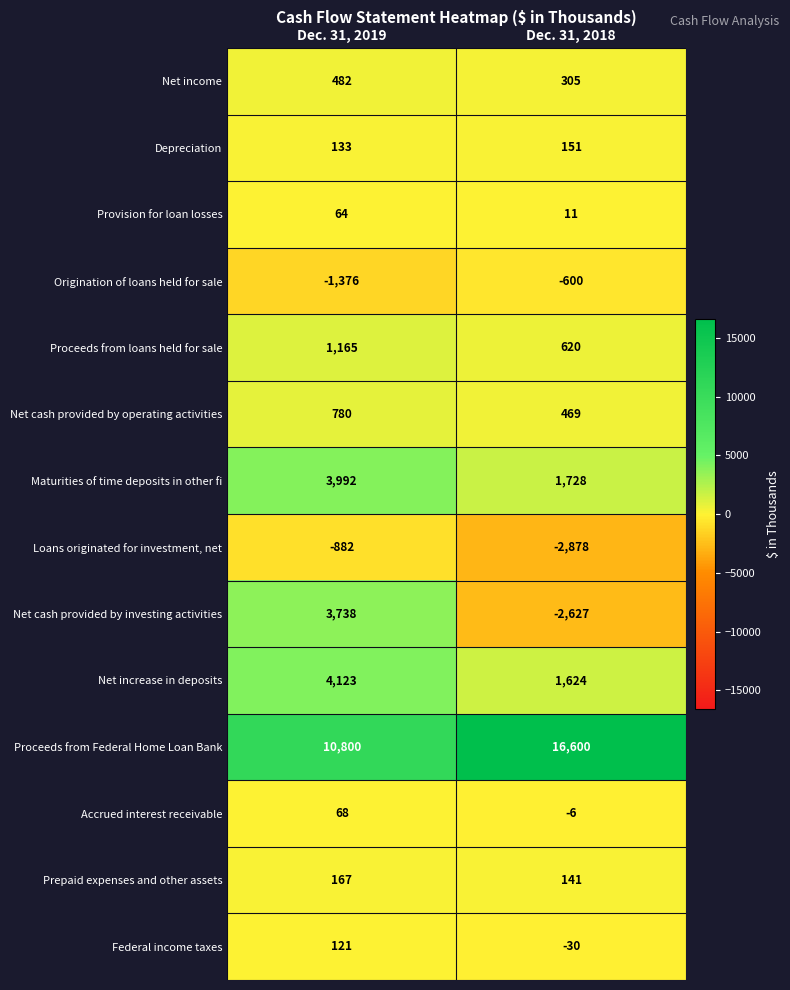

Where is Federal income taxes nearest to the value 45?

Dec. 31, 2018